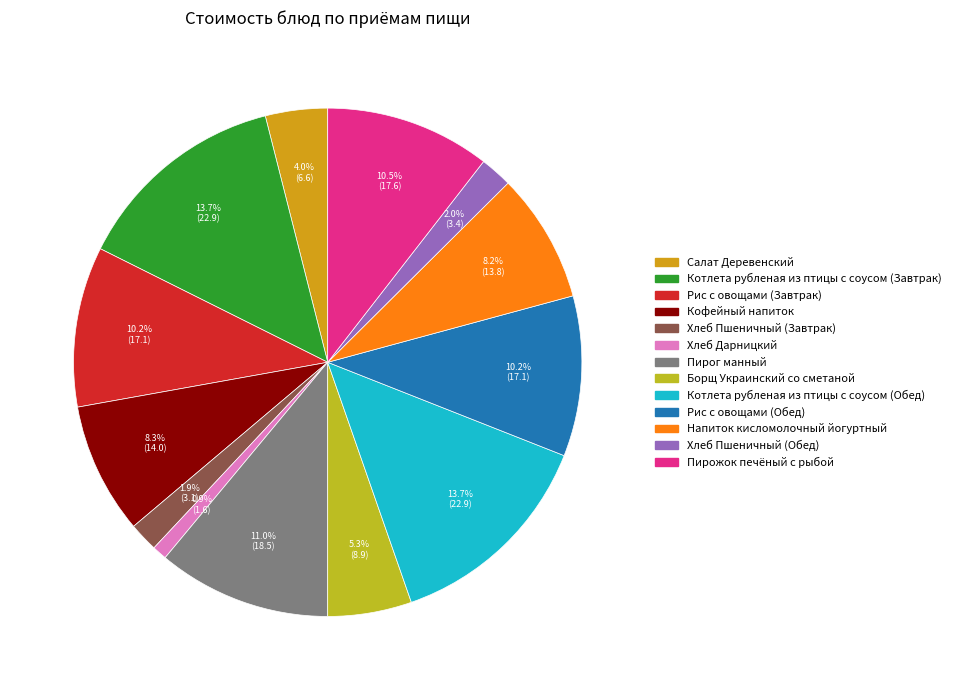

Count the number of slices in the pie.

13